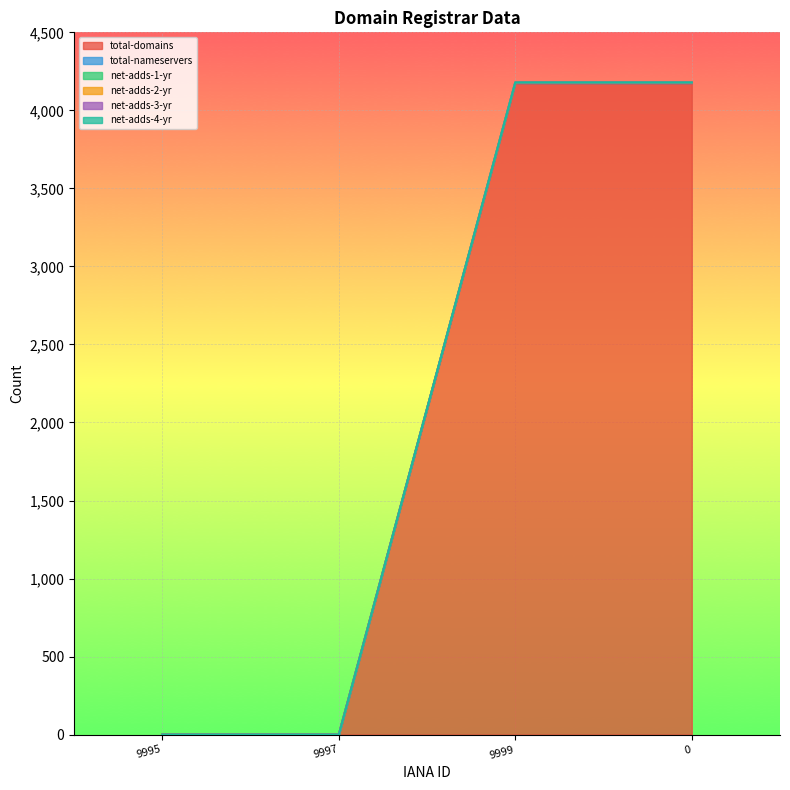

What is the maximum value shown in the chart?

4173